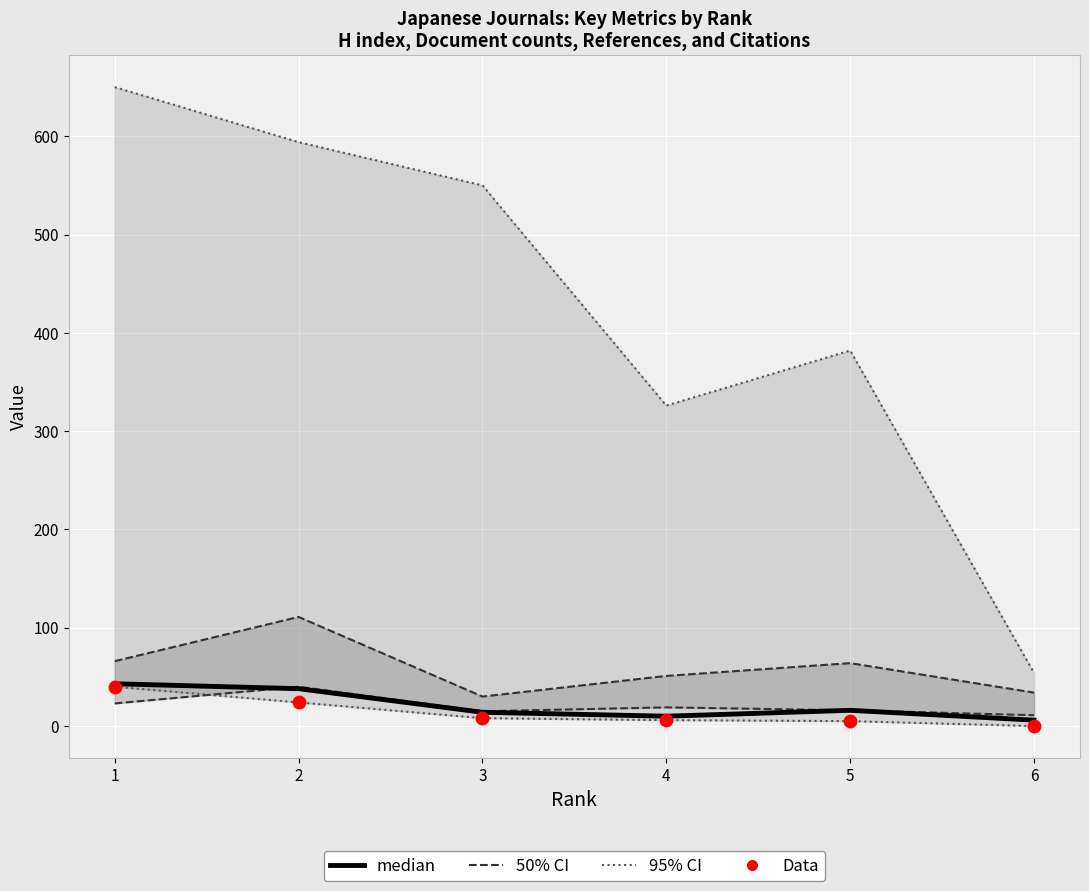

What are all the series names shown in the legend?

95% CI, 50% CI, median, Data